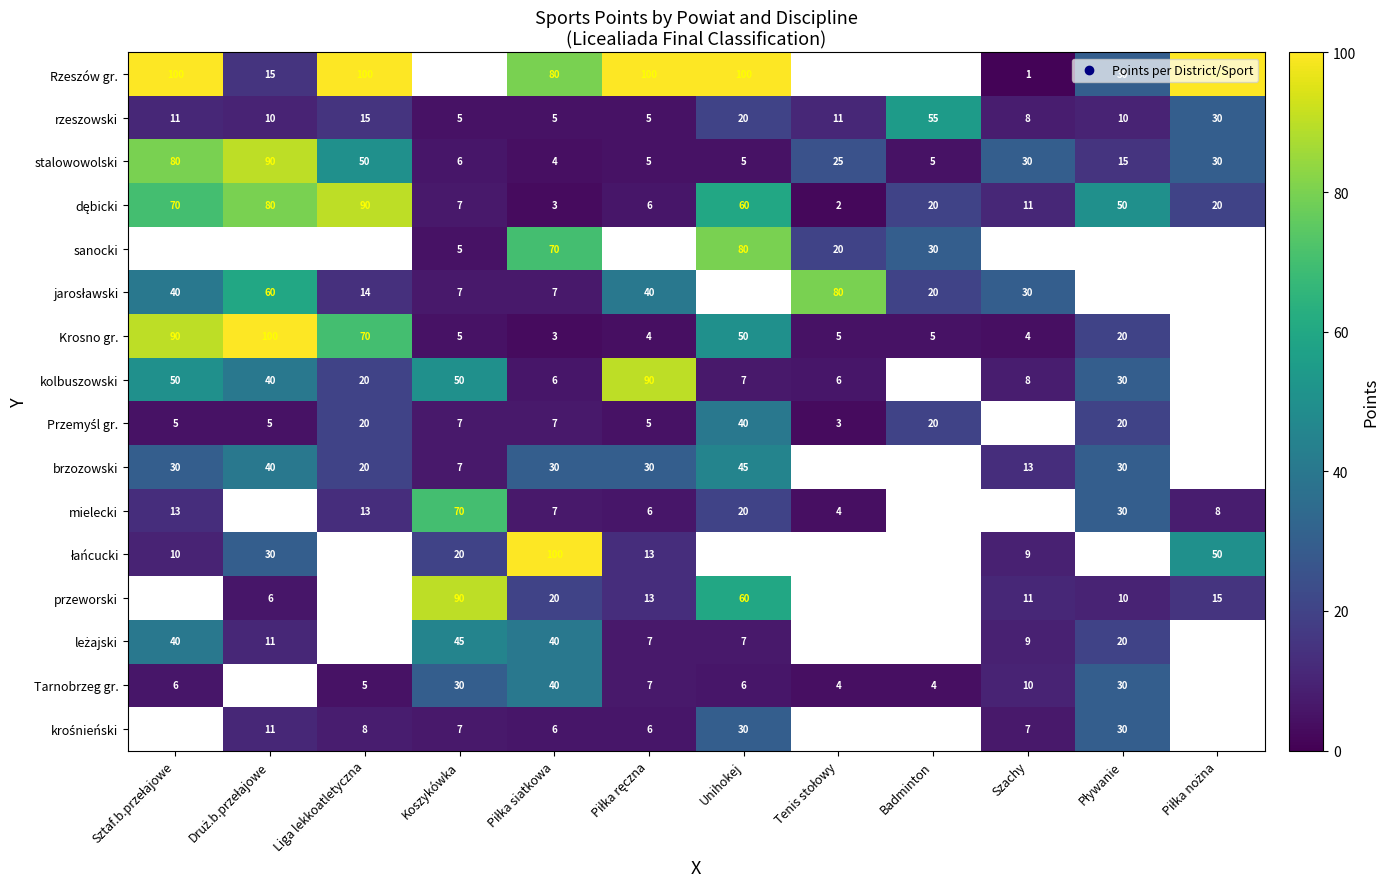

The value of Rzeszów gr. at Szachy is 1. True or false?

True